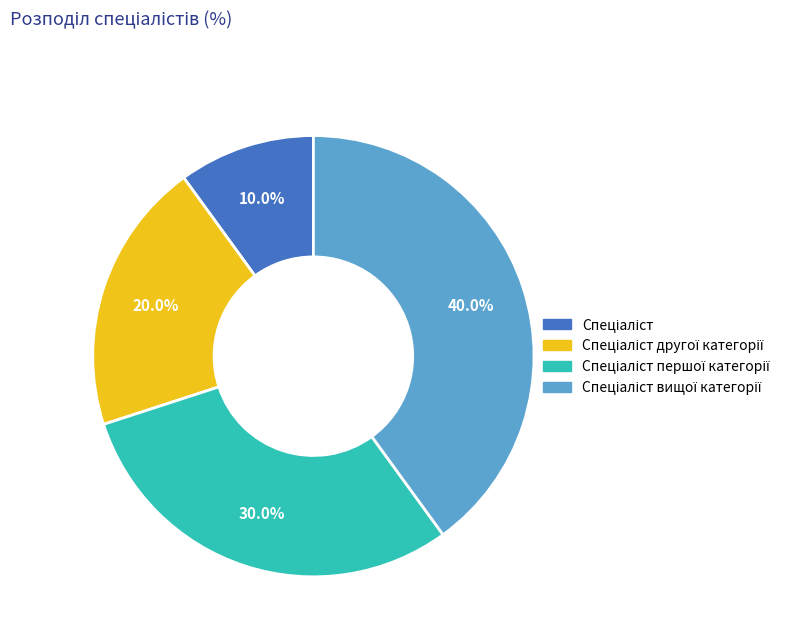

How many segments does this pie chart have?

4